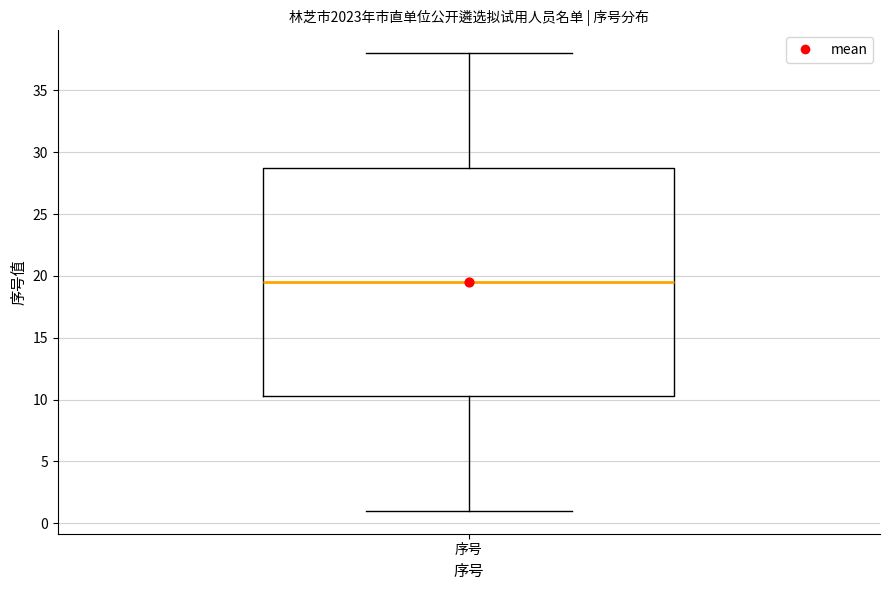

Read this box plot against the y-axis: the position of the median line, the range covered by the box, and the ends of both whiskers. The values are not printed on the chart, so give them approximately, as read against the axis.

median 19.5, box 10.5 to 29.0, whiskers 1.0 to 38.0